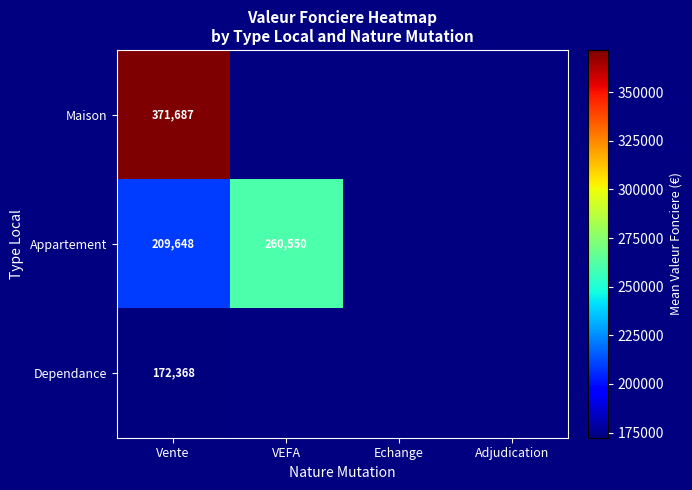

Is the value of Maison at Adjudication greater than the value of Dependance at Echange?

No